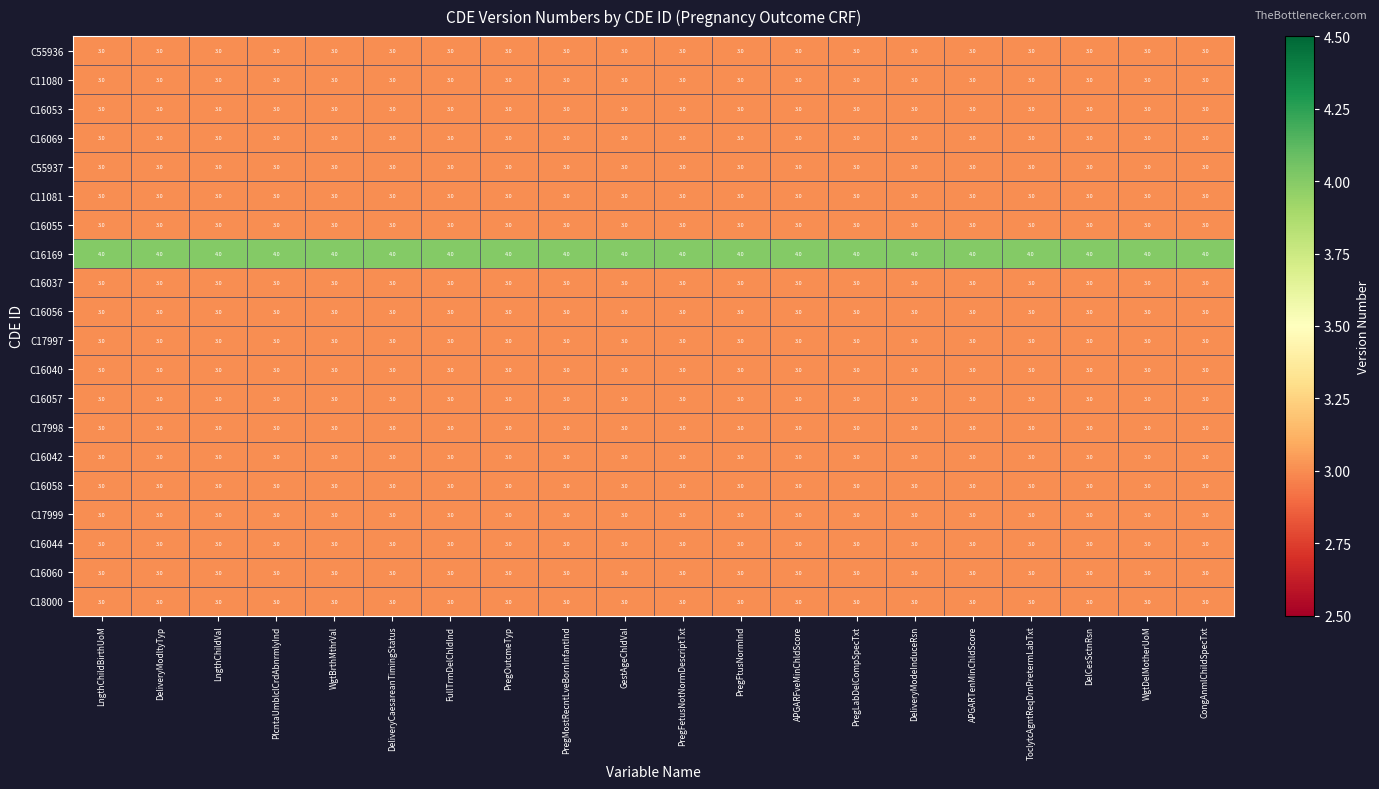

What is the total value across all series at WgtDelMotherUoM?

61